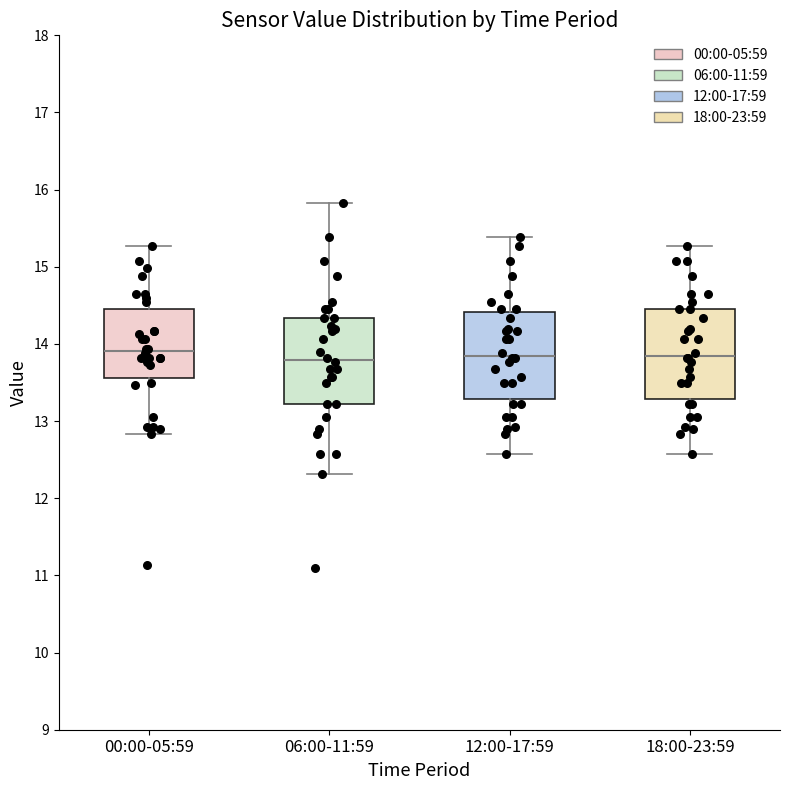

Reading left to right, transcribe this box plot: for each box, give where its median line is, the range the box spans, and where its two whiskers end, as read against the y-axis. The values are not printed on the chart, so give them approximately, as read against the axis.

00:00-05:59: median 13.9, box 13.6 to 14.5, whiskers 12.8 to 15.3
06:00-11:59: median 13.8, box 13.2 to 14.3, whiskers 12.3 to 15.8
12:00-17:59: median 13.9, box 13.3 to 14.4, whiskers 12.6 to 15.4
18:00-23:59: median 13.9, box 13.3 to 14.5, whiskers 12.6 to 15.3